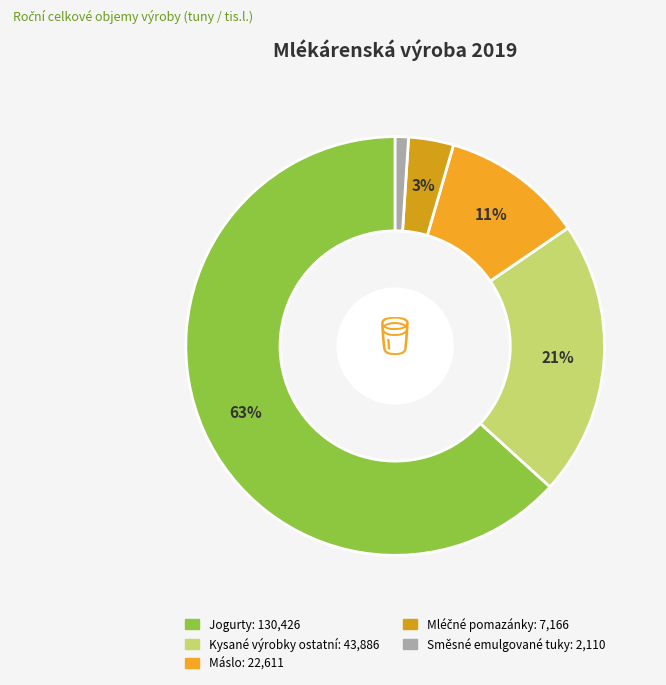

What is the smallest slice in the pie chart?

Směsné emulgované tuky